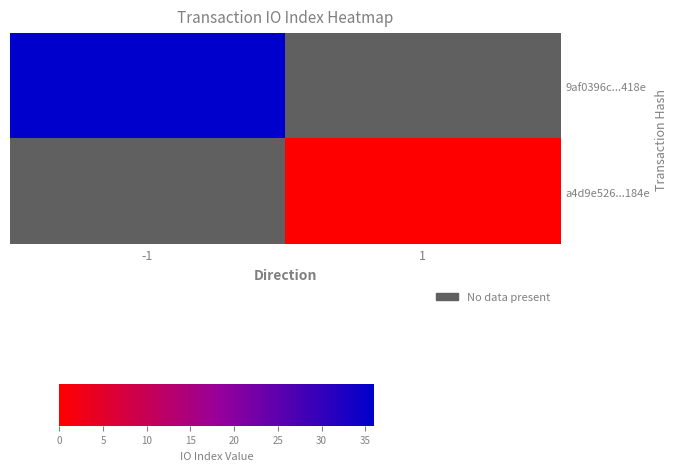

The row_1 series shows nan at -1. True or false?

False